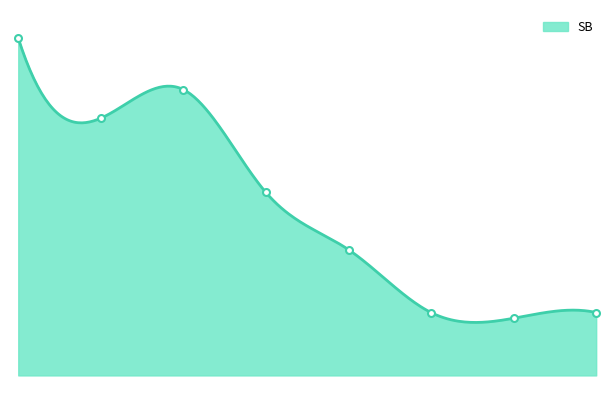

Is it true that the value at 7 is 3.6?

False